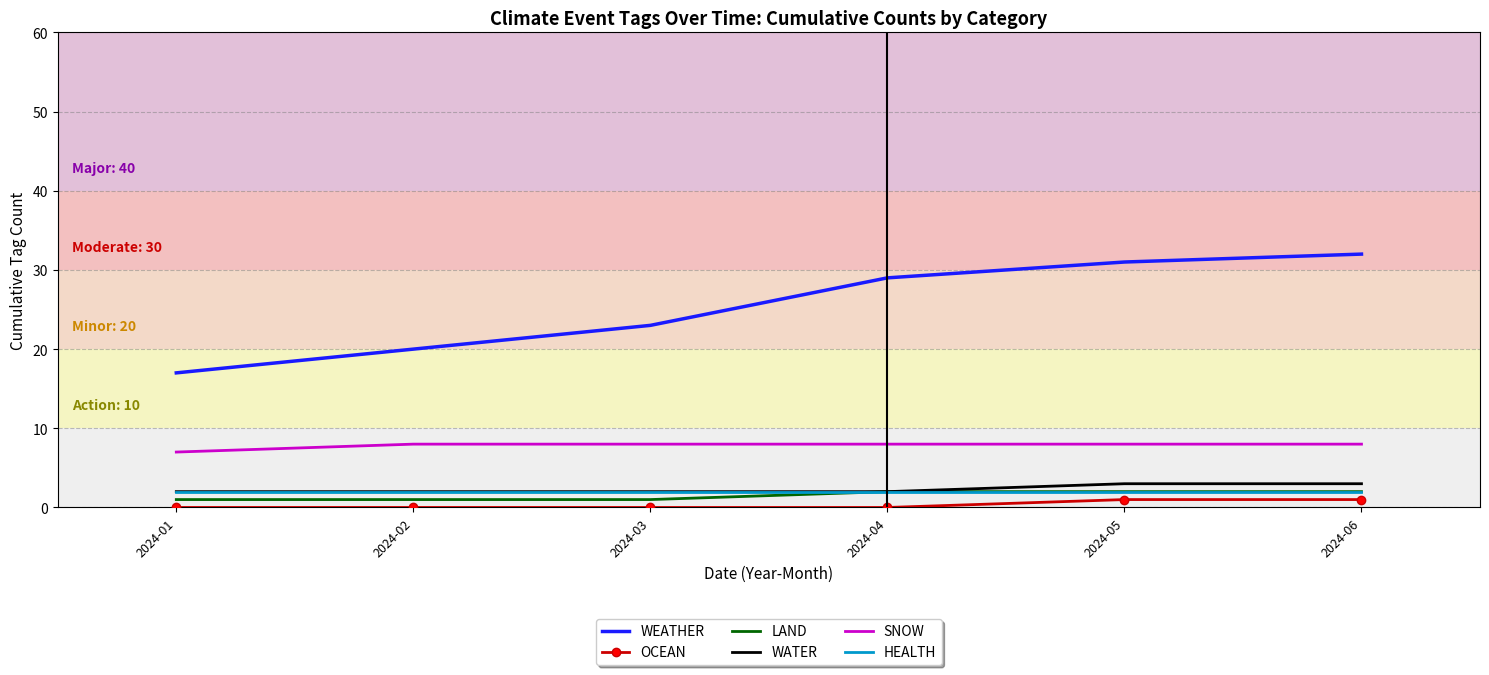

Which series has the largest range (max minus min)?

WEATHER